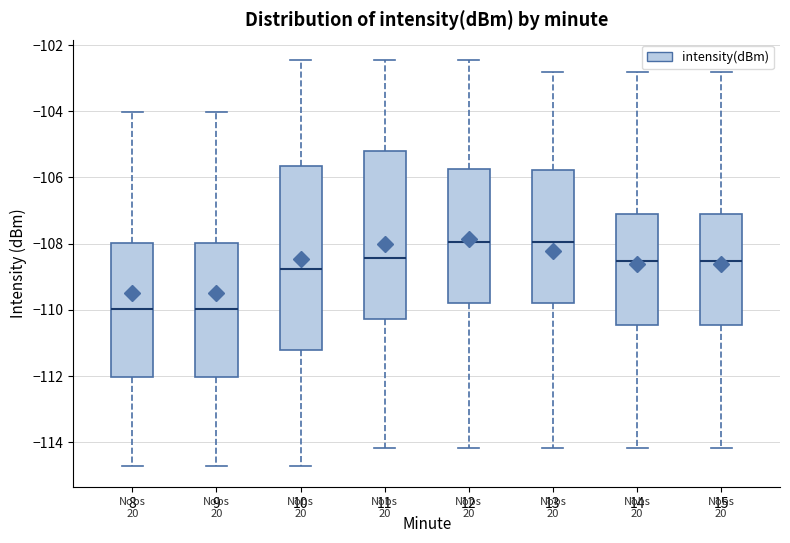

Where does the upper whisker of the box at x = 14 end on the y-axis? The values are not printed on the chart, so give them approximately, as read against the axis.

-102.8